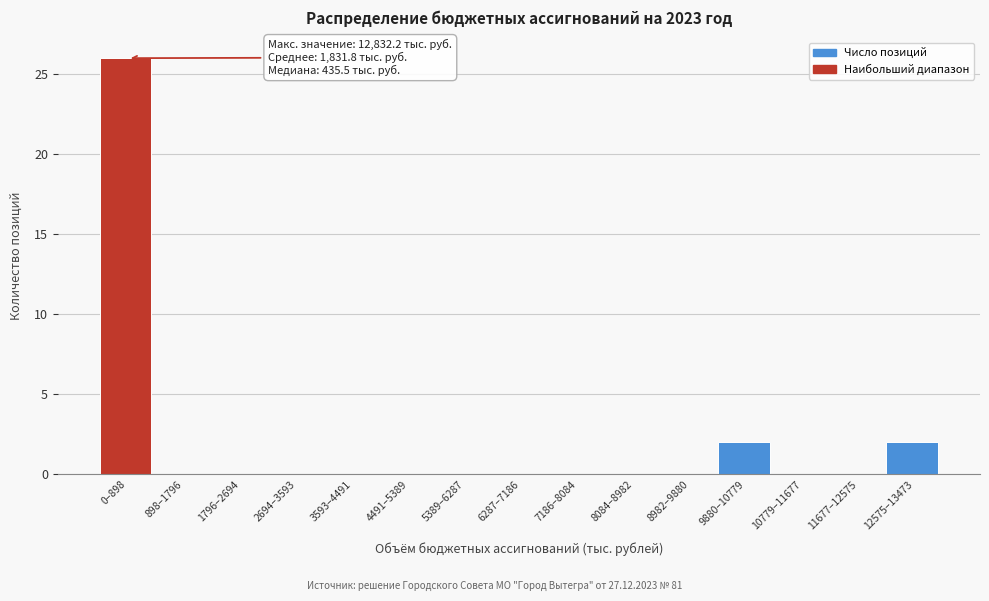

Reading left to right, transcribe all the data shown in this chart.

0–898=26	898–1796=0	1796–2694=0	2694–3593=0	3593–4491=0	4491–5389=0	5389–6287=0	6287–7186=0	7186–8084=0	8084–8982=0	8982–9880=0	9880–10779=2	10779–11677=0	11677–12575=0	12575–13473=2